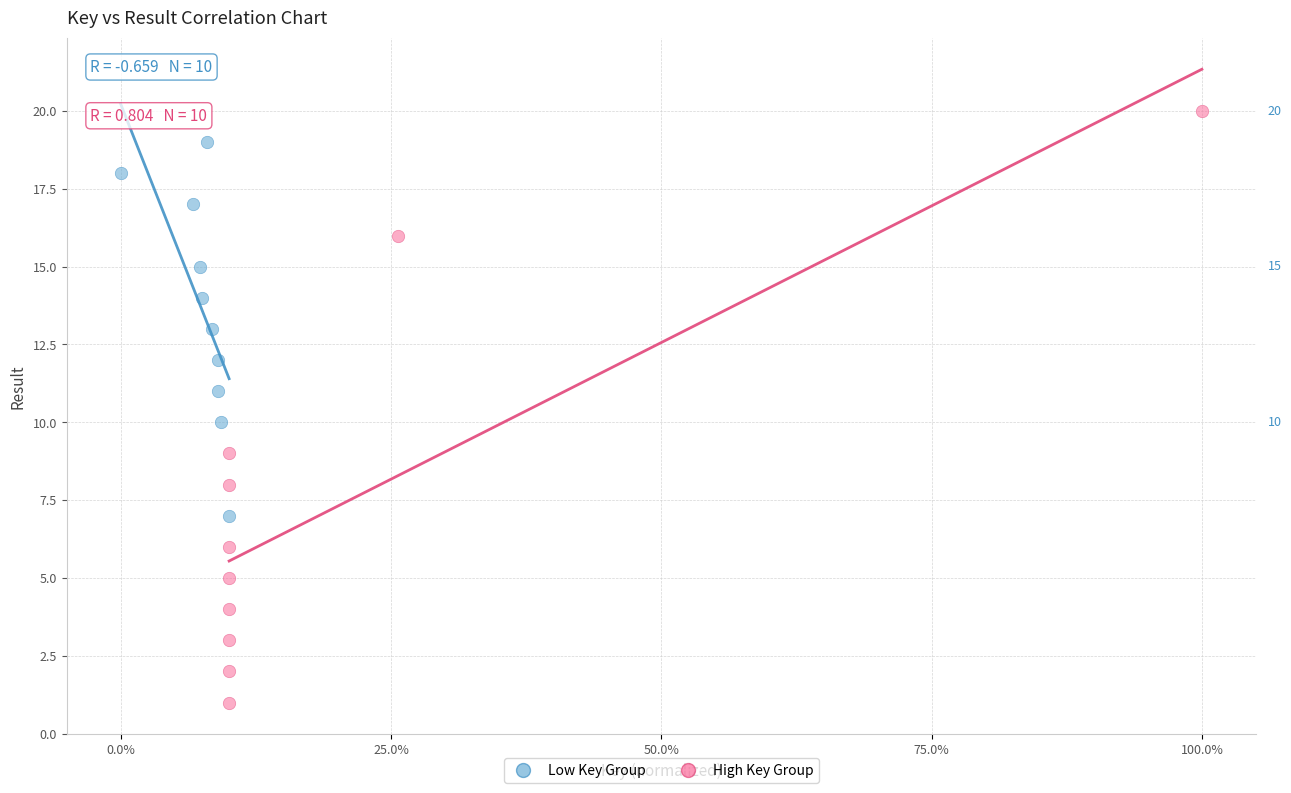

Which series reaches the maximum Y coordinate?

High Key Group